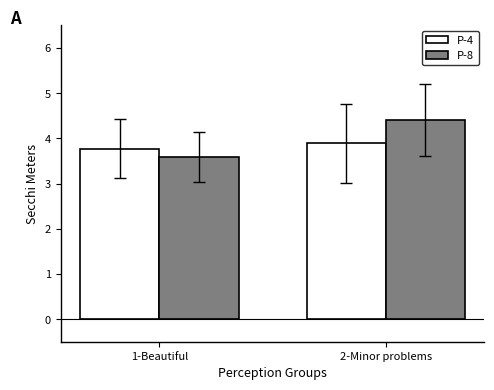

Count the P-8 values in the range 3 to 4.

1